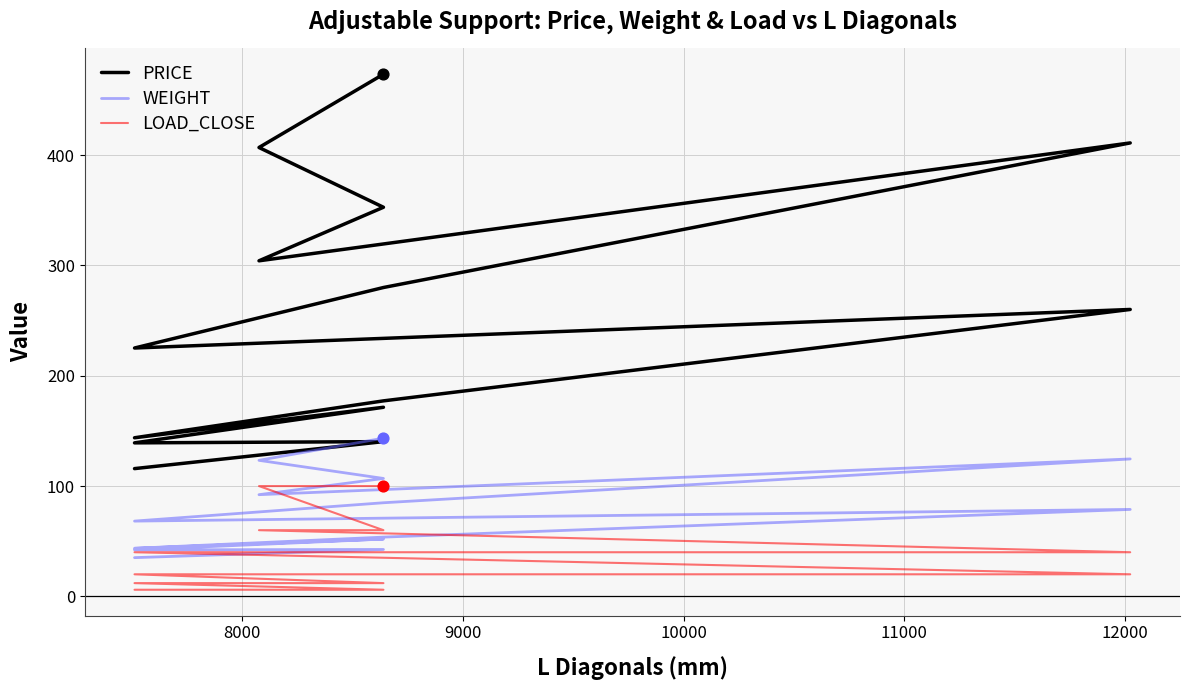

Which series has the largest total across all categories?

PRICE